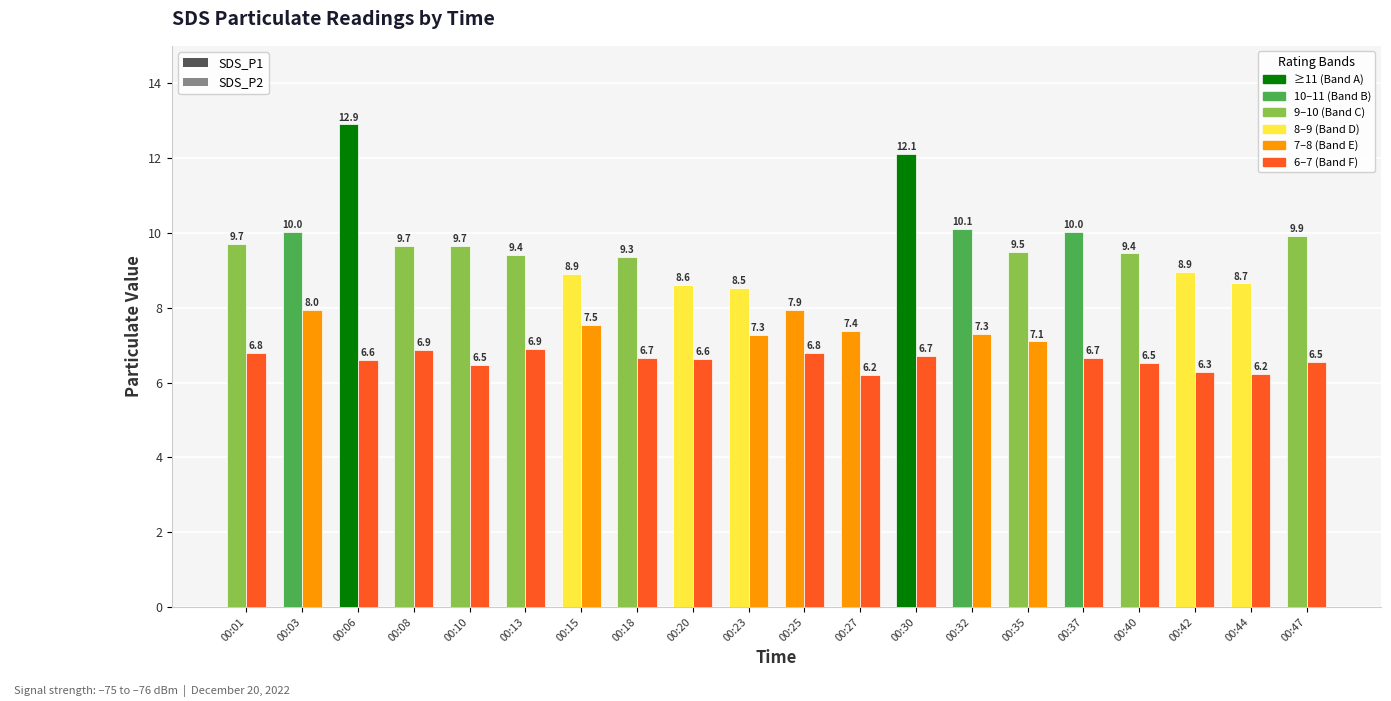

How many bars are there in each group?

2